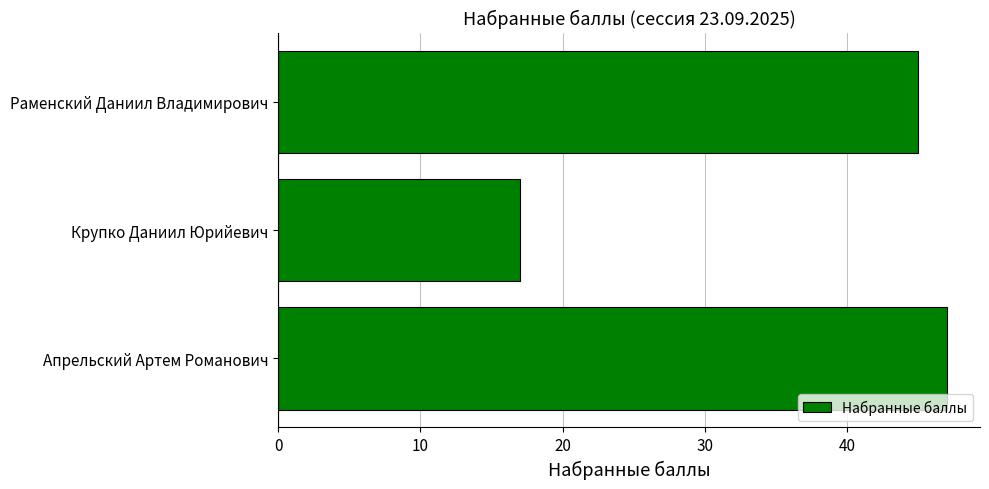

What is the change in value from Крупко Даниил Юрийевич to Раменский Даниил Владимирович?

+28